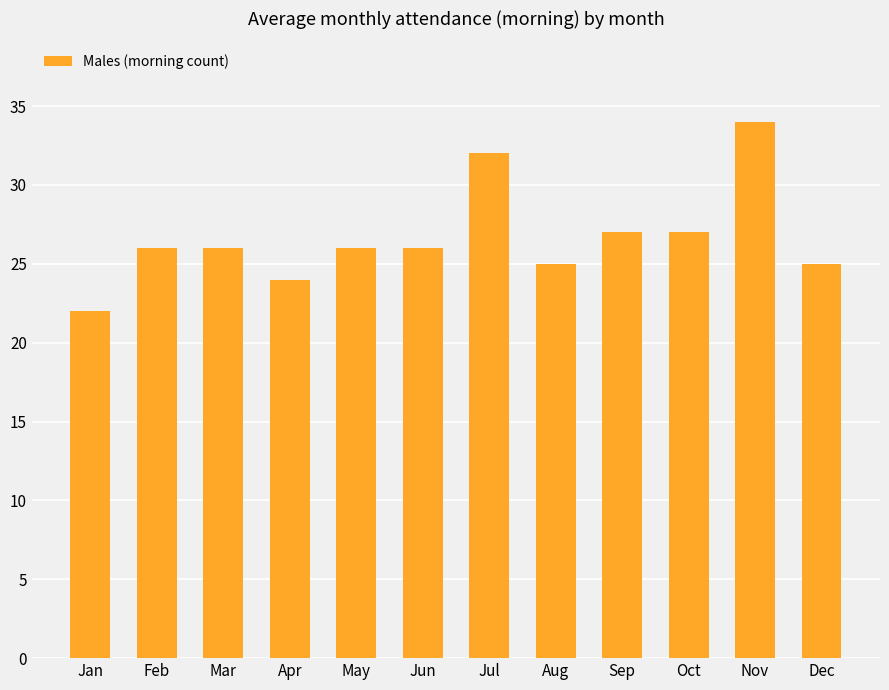

True or false: the data shows 34 at Aug.

False